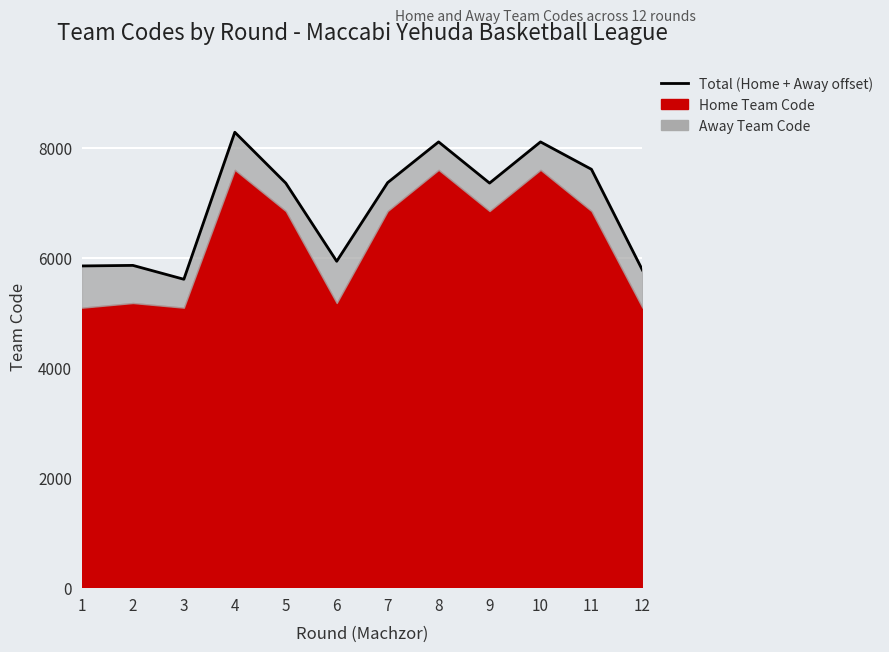

True or false: the data shows 2975.7 at 10.

False